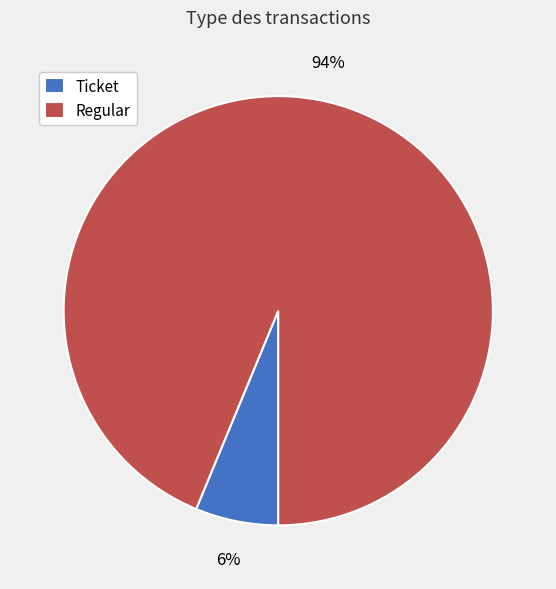

Which category accounts for the majority?

Regular